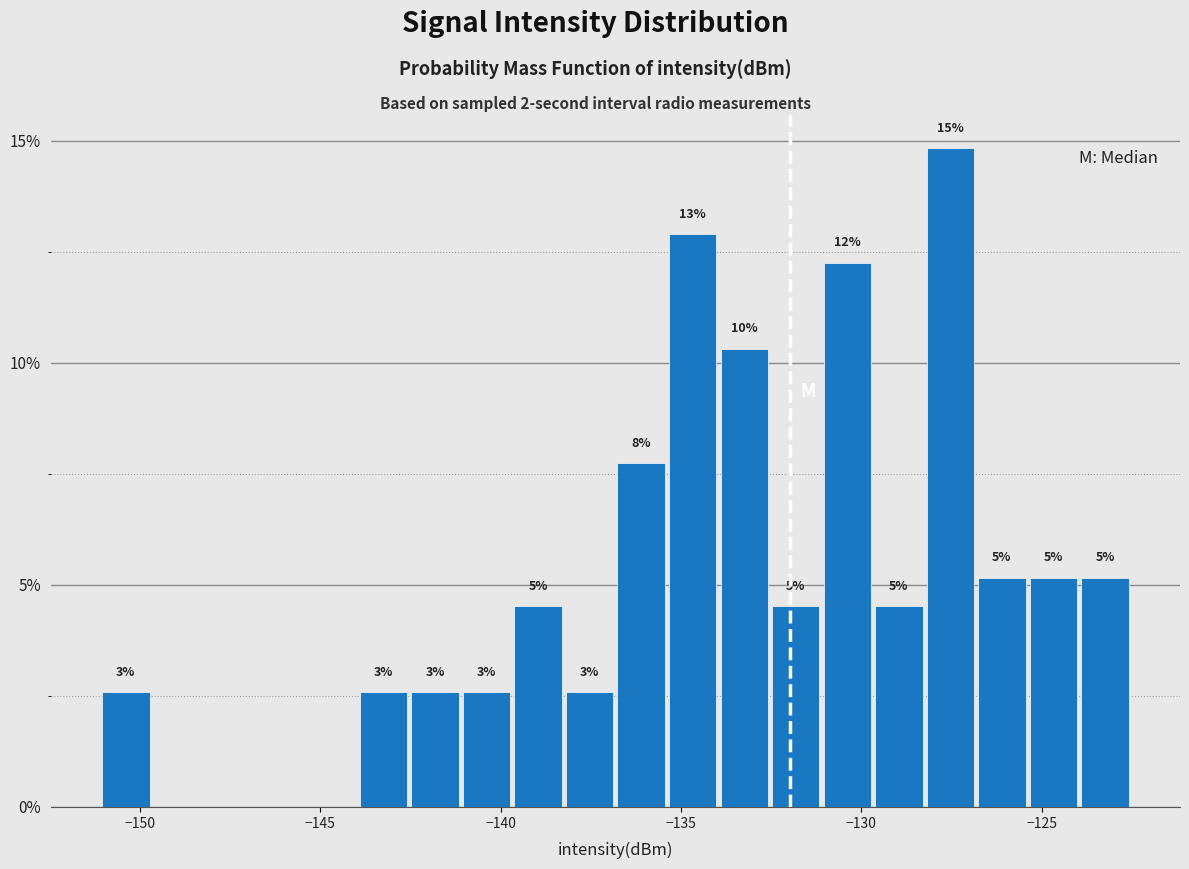

Read against the x-axis, roughly where is the centre of the tallest bar?

-127.5